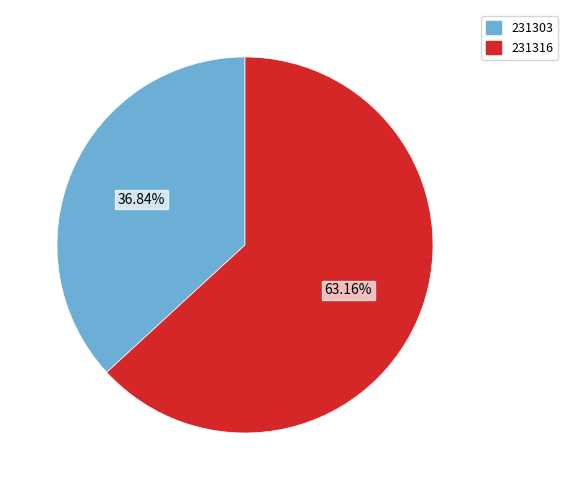

To the nearest percent, what is the difference between the 231303 and 231316 slice percentages?

26%